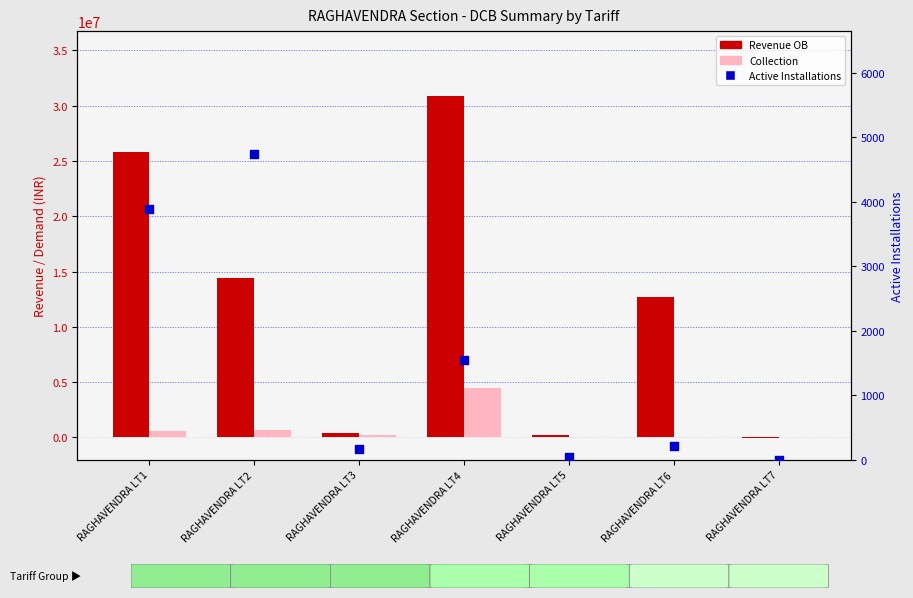

At how many categories does at least one series exceed 27598824?

1